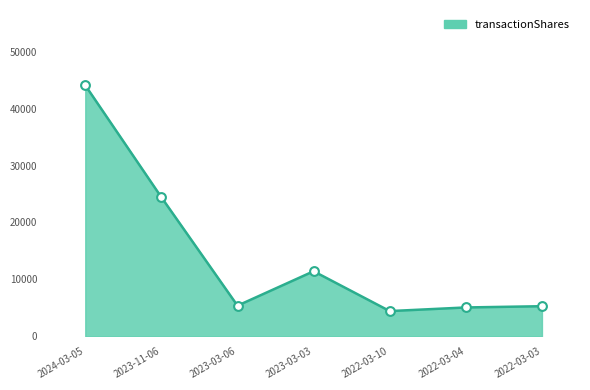

Approximately how many times larger is the value at 2023-11-06 compared to 2024-03-05?

0.6